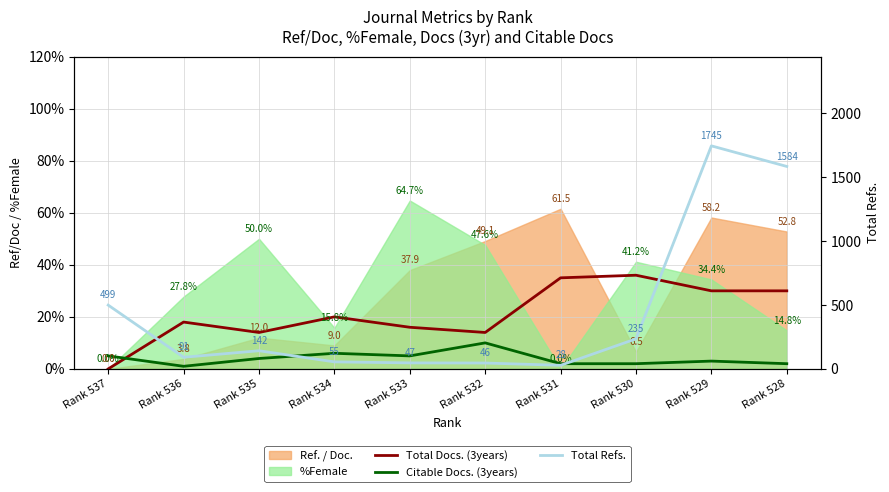

True or false: Total Refs. and Citable Docs. (3years) cross at least once.

False